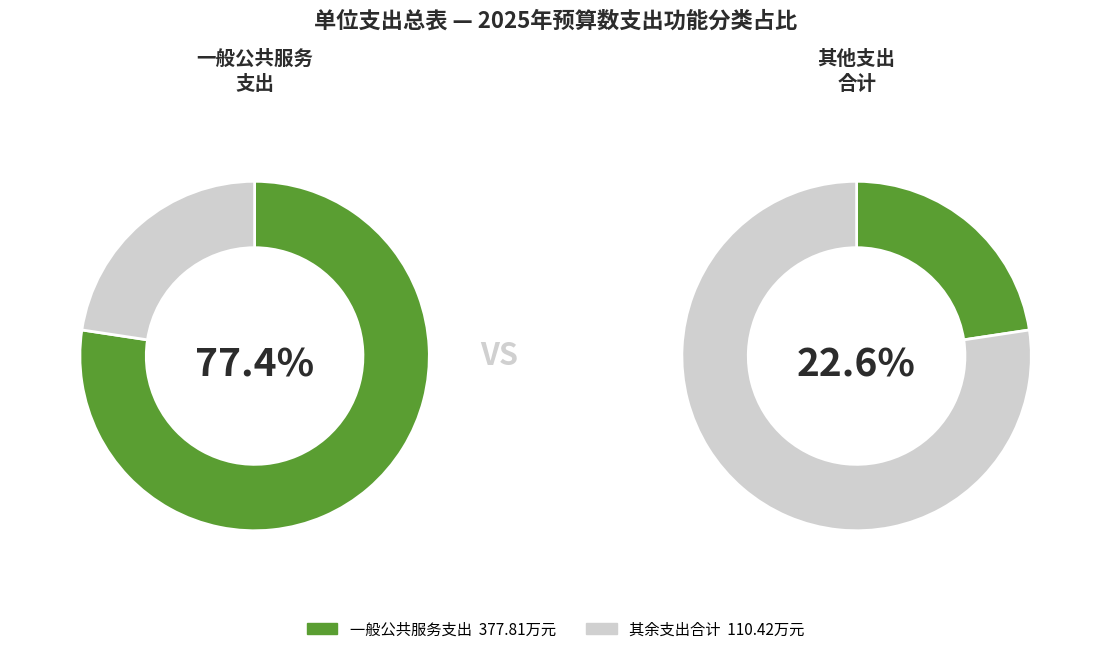

The 教育支出 slice represents 1% of the pie. True or false?

False